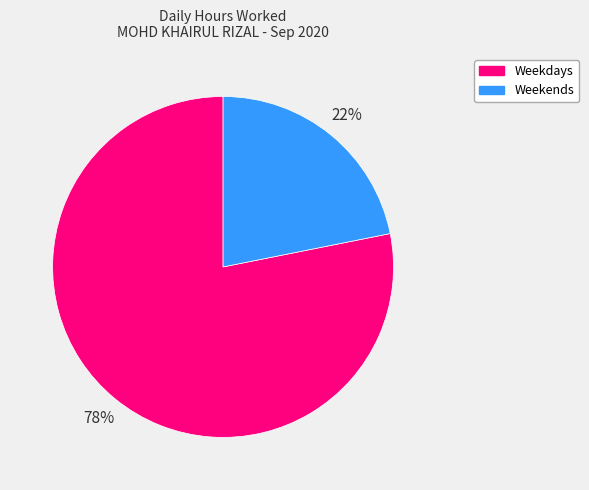

To the nearest percent, what is the average slice percentage?

50%